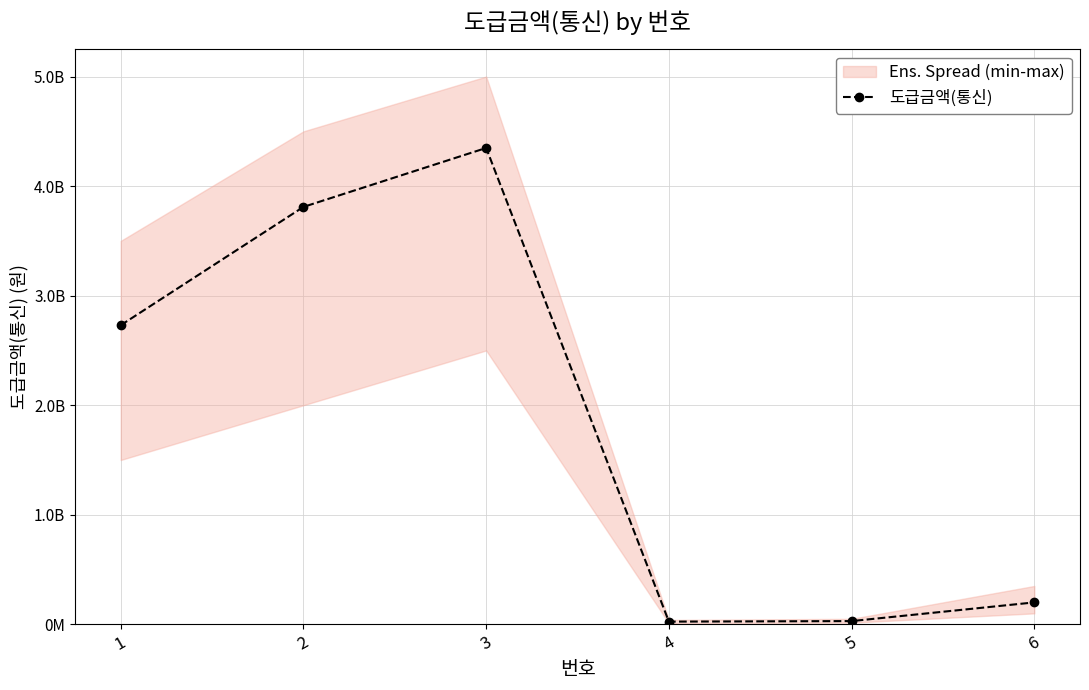

Between 6 and 5, which is larger?

6